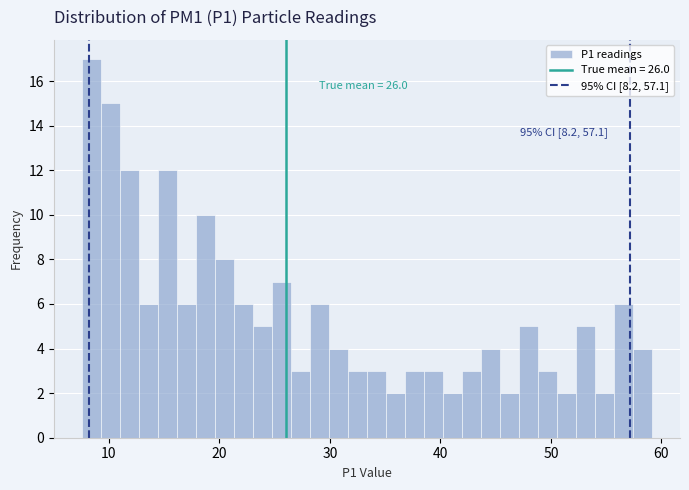

Read against the x-axis, roughly where is the centre of the tallest bar?

8